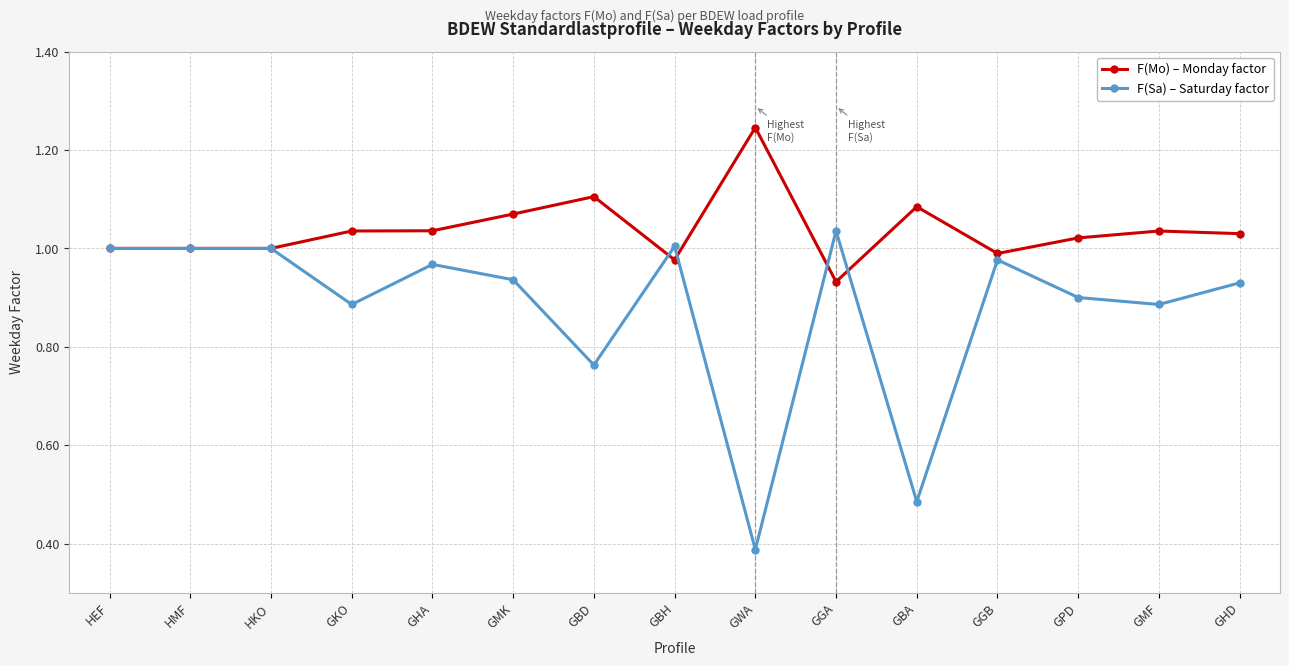

What is the difference between the F(Sa) – Saturday factor values at GWA and HKO?

0.6